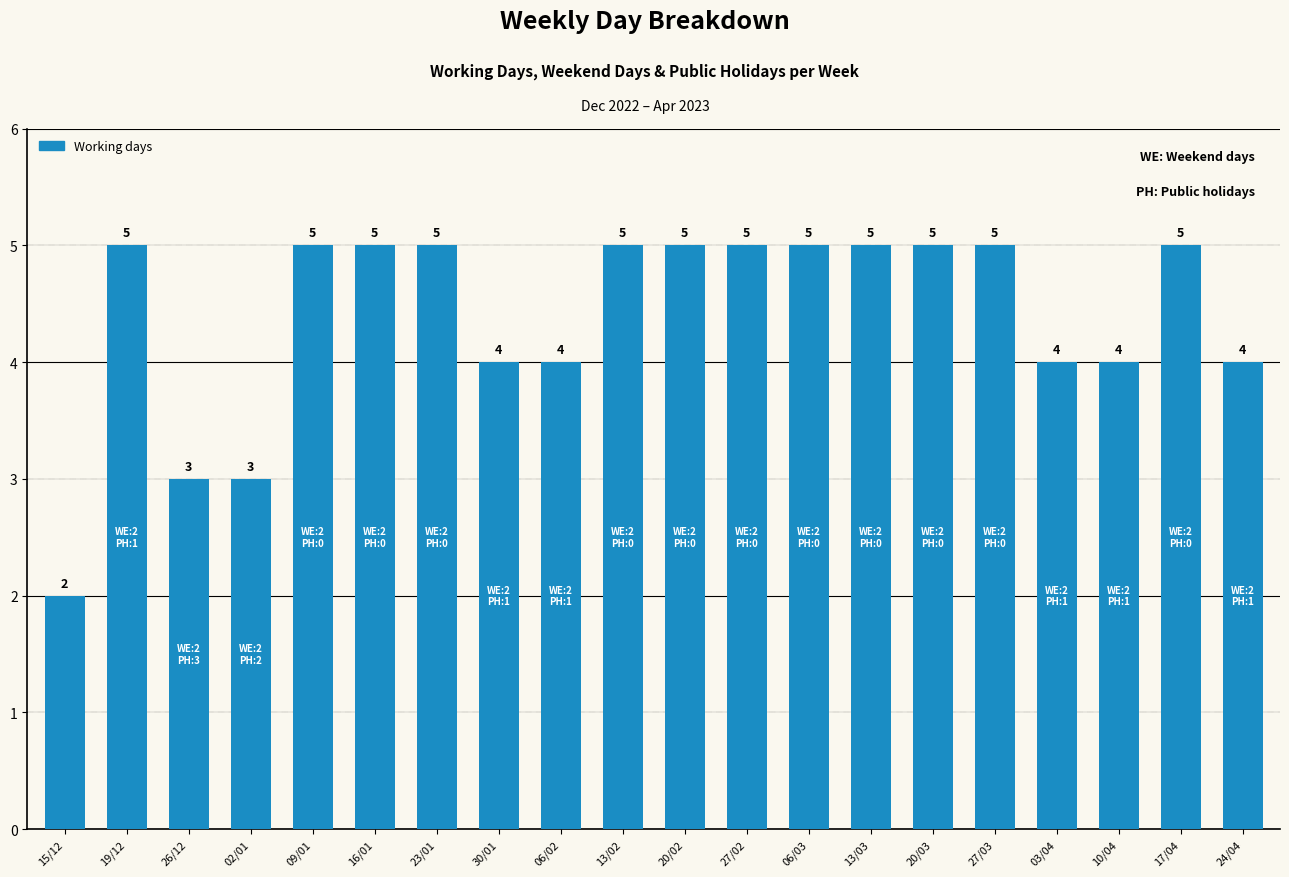

How many bars are there in total?

20